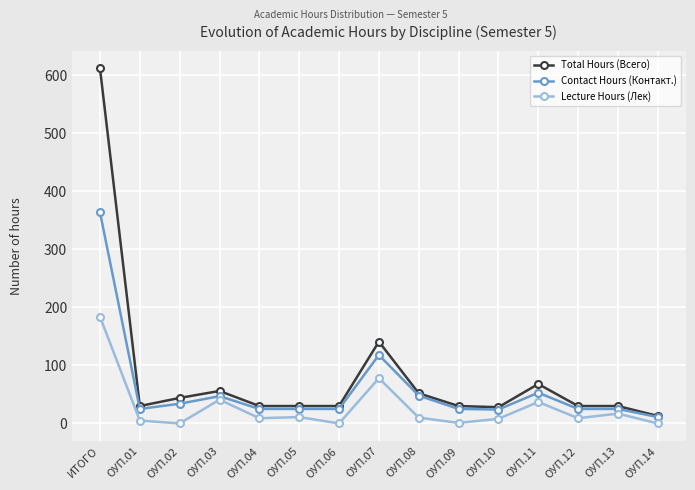

Is the value of Contact Hours (Контакт.) at ОУП.12 greater than the value of Lecture Hours (Лек) at ОУП.11?

No